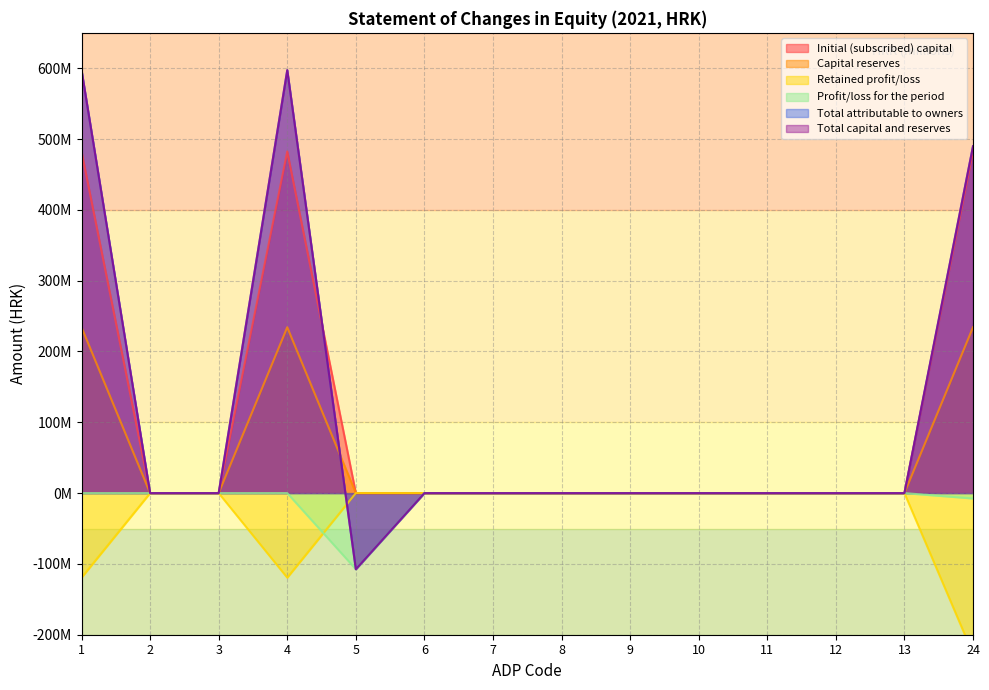

What is the difference between the Retained profit/loss values at 11 and 24?

226905606